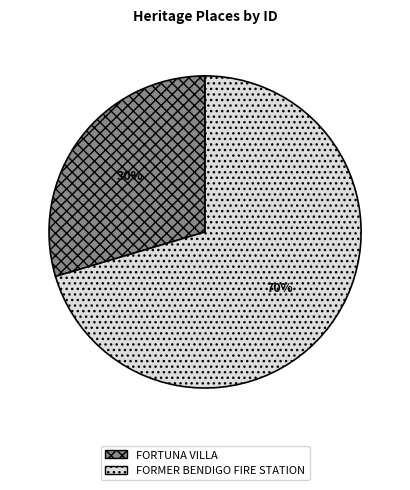

Which has a higher value, FORTUNA VILLA or FORMER BENDIGO FIRE STATION?

FORMER BENDIGO FIRE STATION